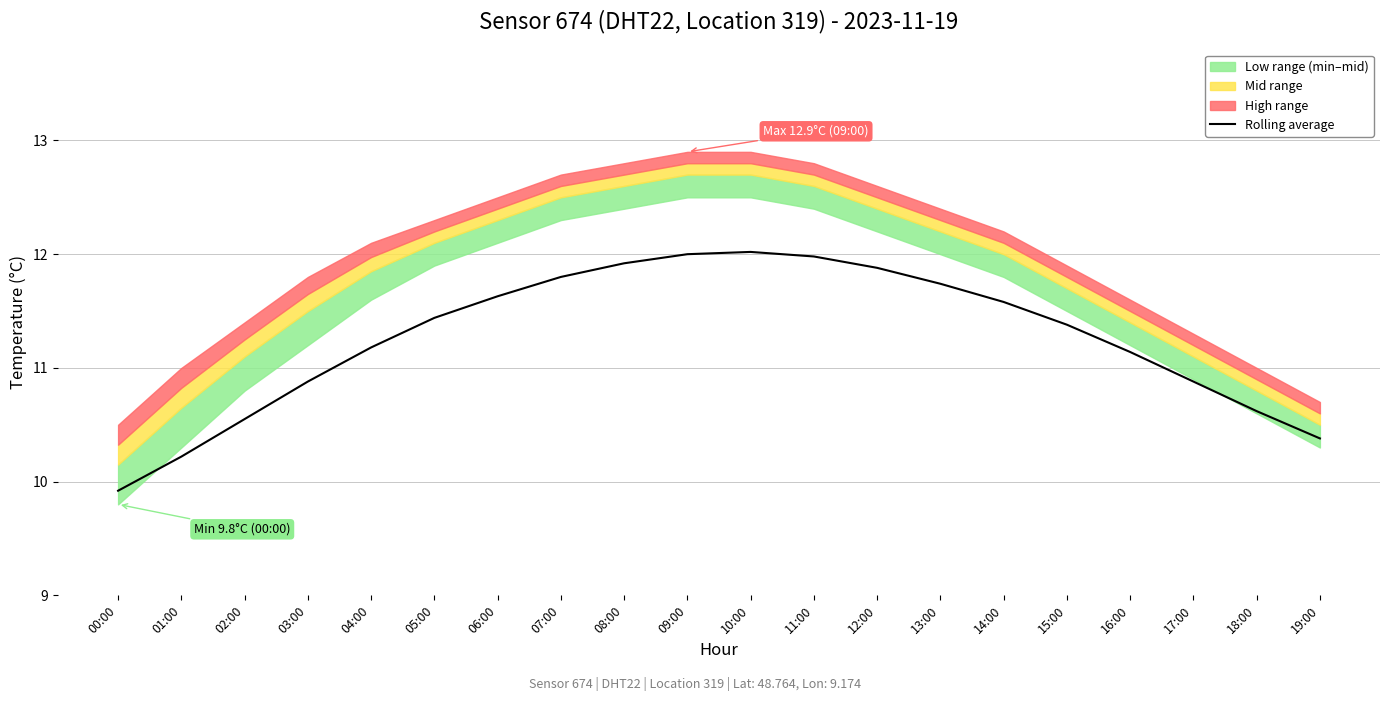

Which has a higher value, 04:00 or 08:00?

08:00